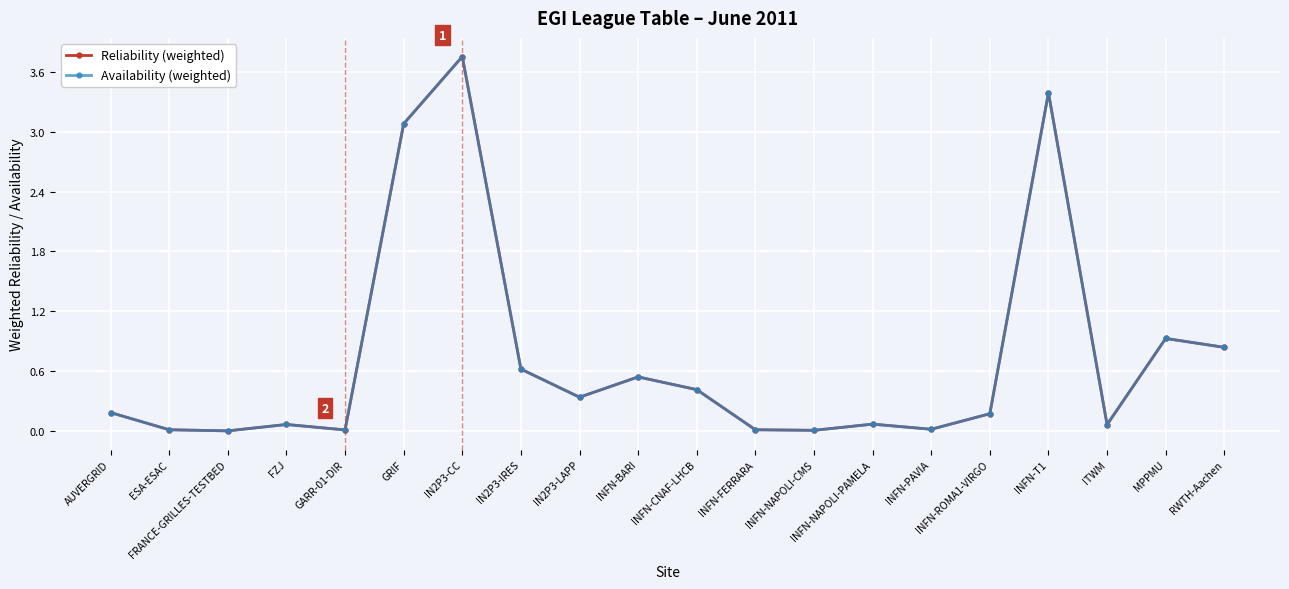

Is this an area chart (filled region under the line)?

No